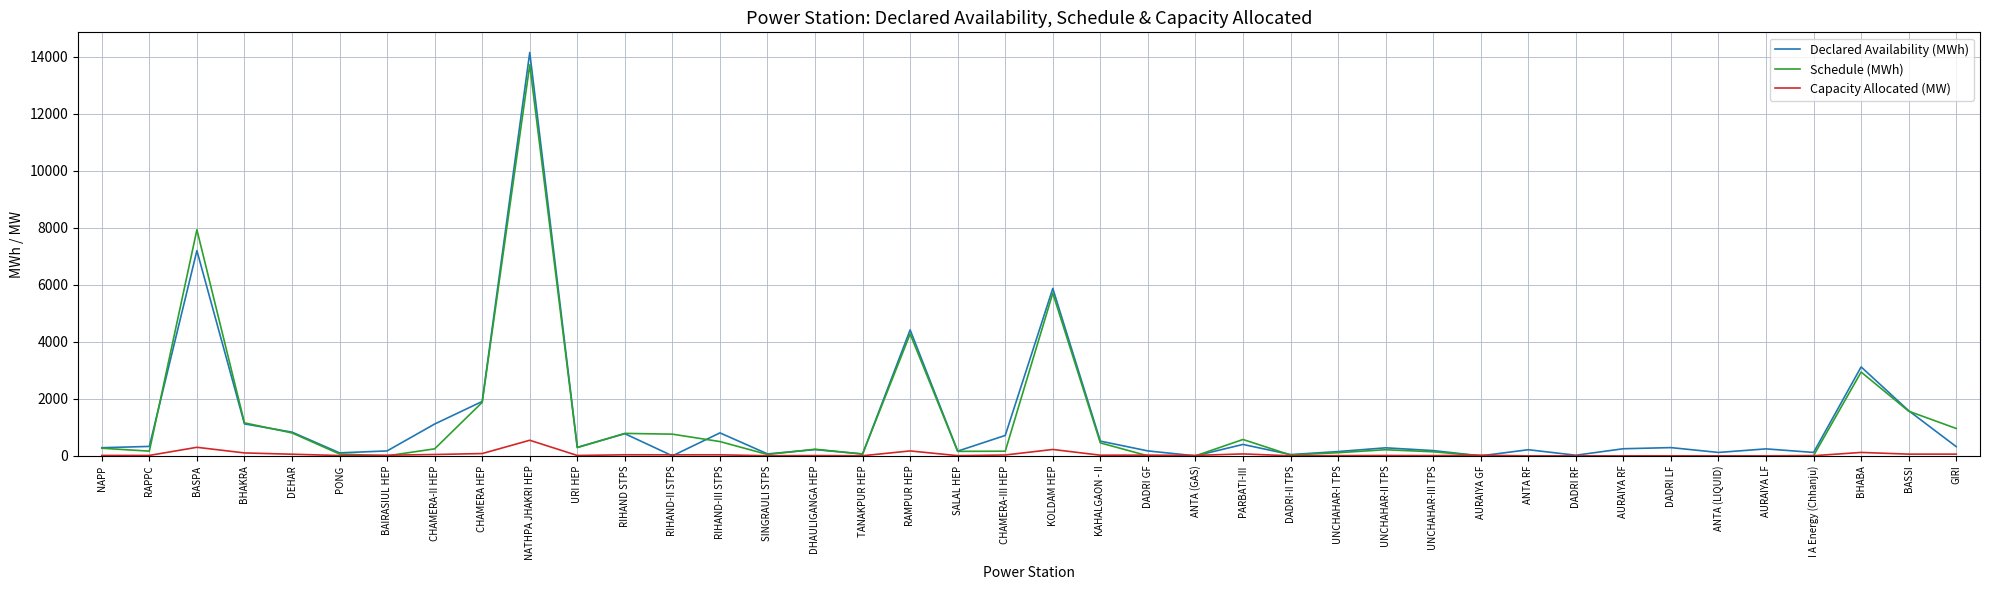

True or false: Declared Availability (MWh) has a value of 696.7 at CHAMERA HEP.

False